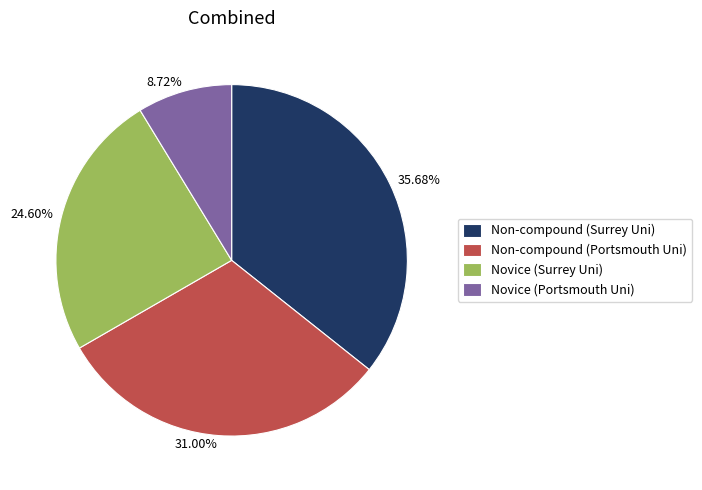

Between Novice (Portsmouth Uni) and Novice (Surrey Uni), which is larger?

Novice (Surrey Uni)